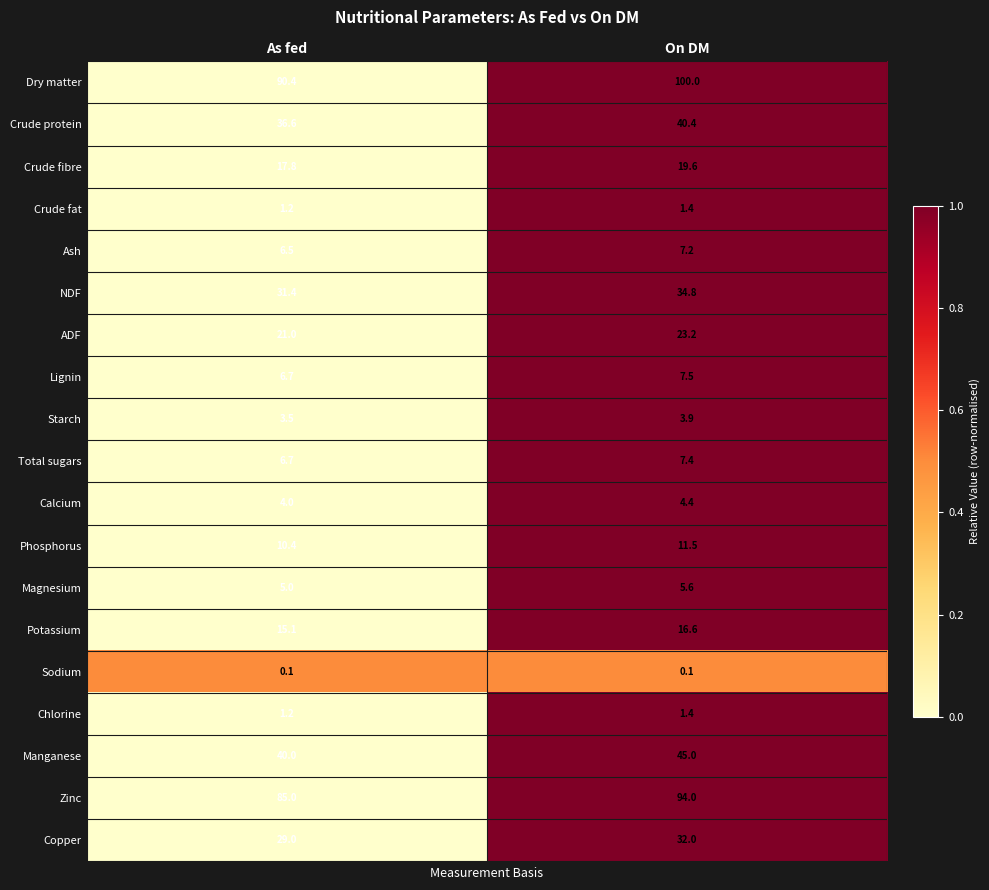

What is the spread (max minus min) of values at On DM?

99.9